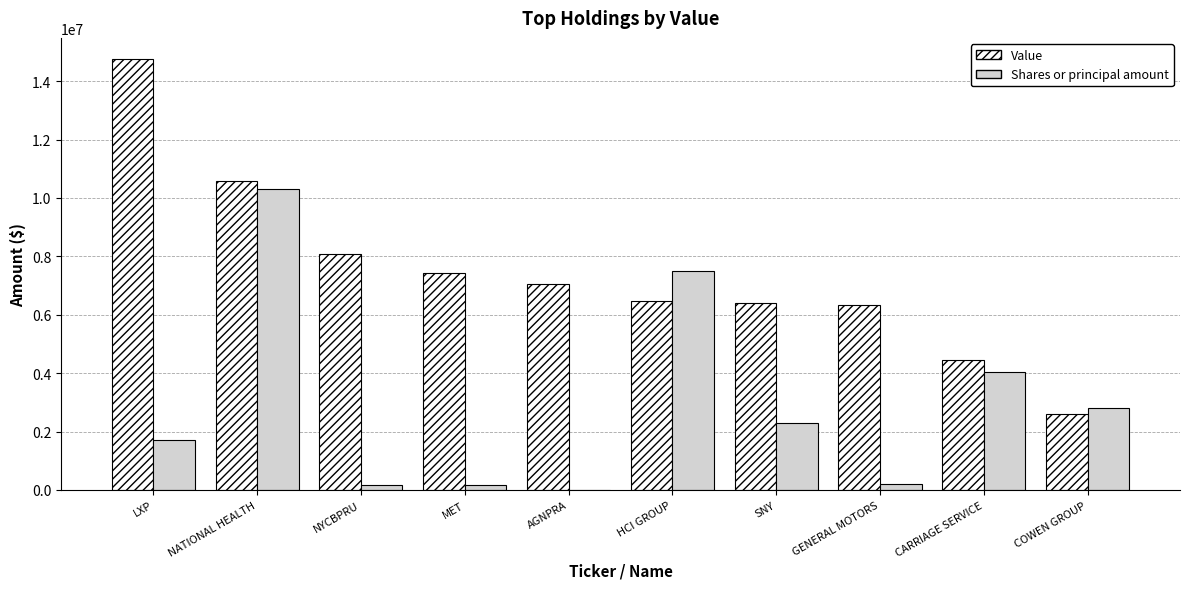

Count the number of data series in this chart.

2